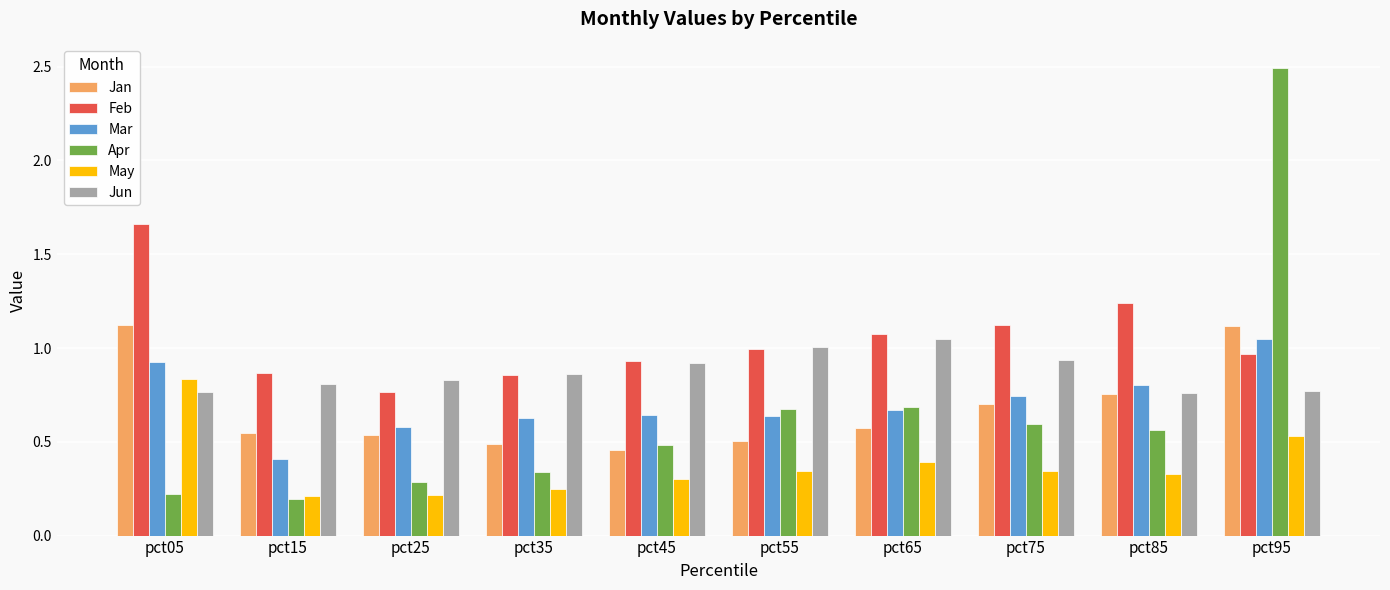

Which series has the widest spread of values?

Apr